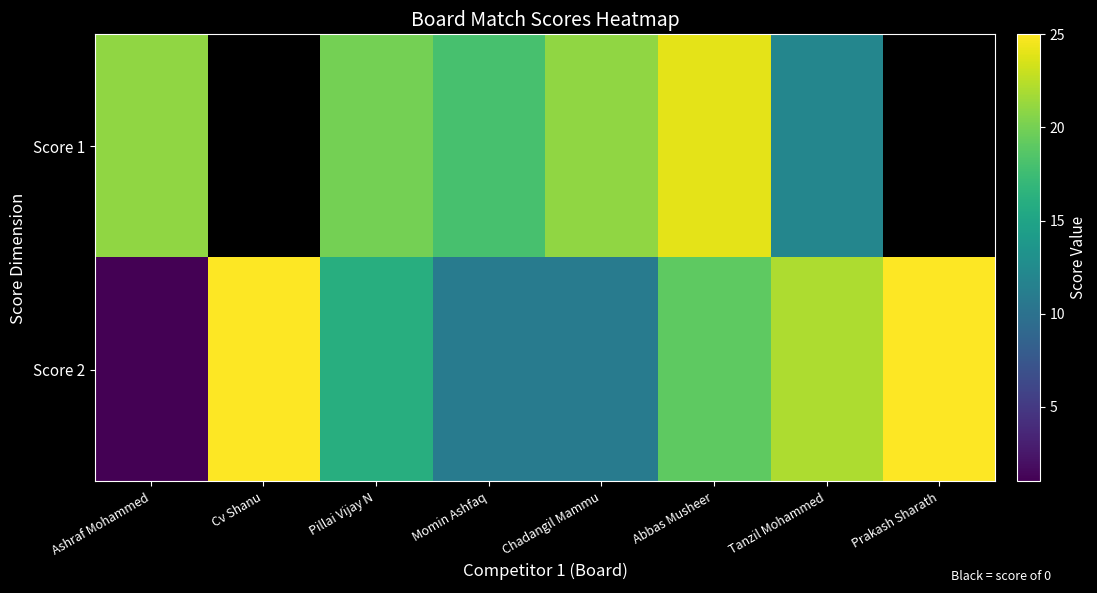

Reading left to right, list all the values displayed in this chart.

Score 1: Ashraf Mohammed=21	Cv Shanu=0	Pillai Vijay N=20	Momin Ashfaq=18	Chadangil Mammu=21	Abbas Musheer=24	Tanzil Mohammed=12	Prakash Sharath=0
Score 2: Ashraf Mohammed=1	Cv Shanu=25	Pillai Vijay N=16	Momin Ashfaq=11	Chadangil Mammu=11	Abbas Musheer=19	Tanzil Mohammed=22	Prakash Sharath=25